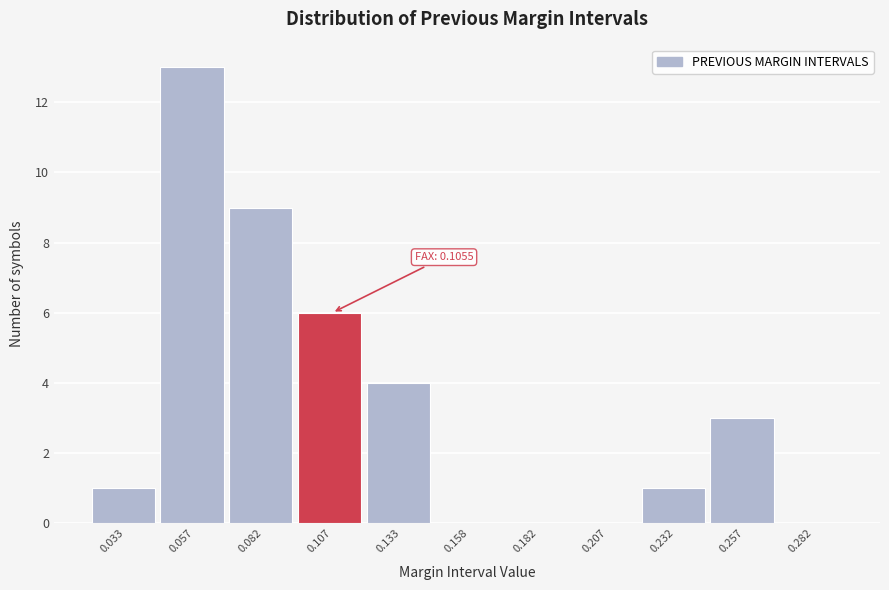

Which range on the x-axis has the tallest bar?

0.045 to 0.070